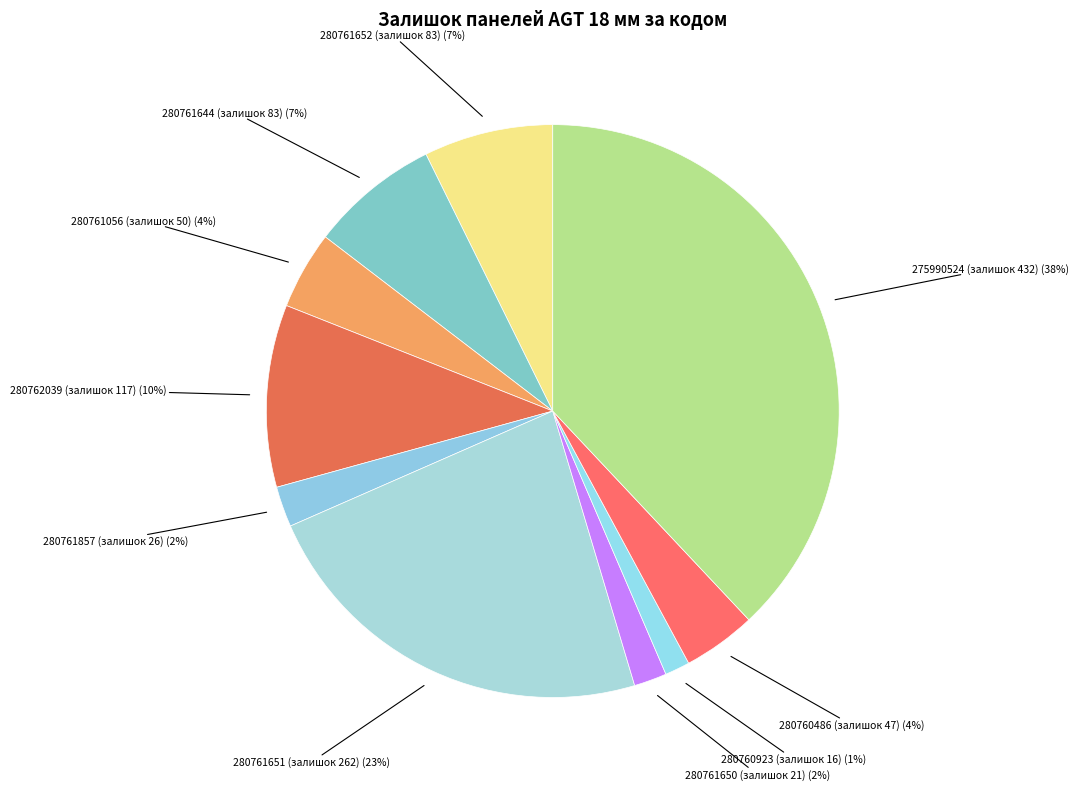

Is 280761056 (залишок 50) the majority of the pie?

No